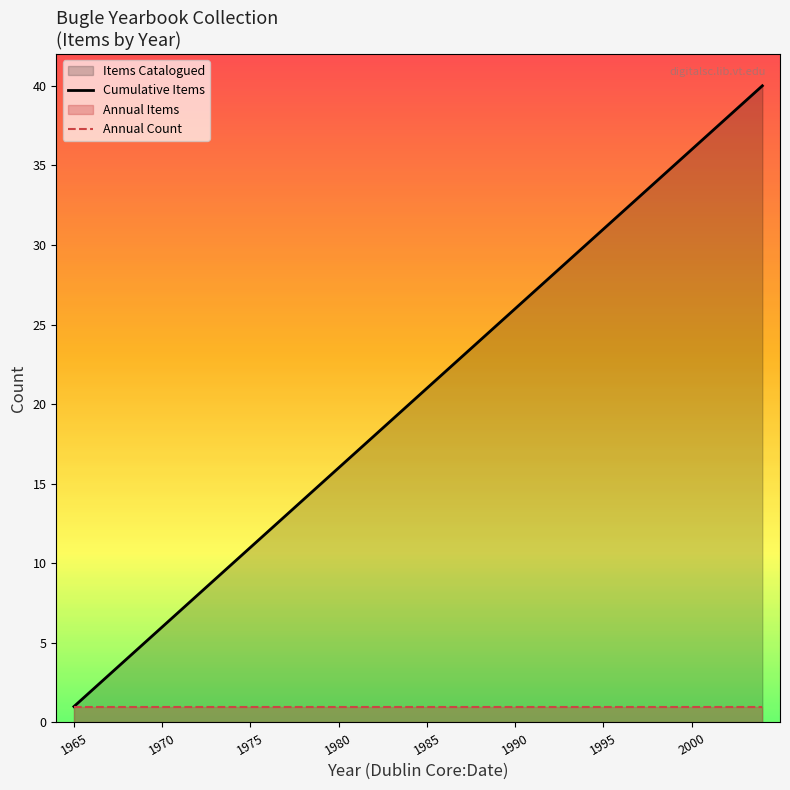

True or false: Cumulative Items and Annual Count cross at least once.

False